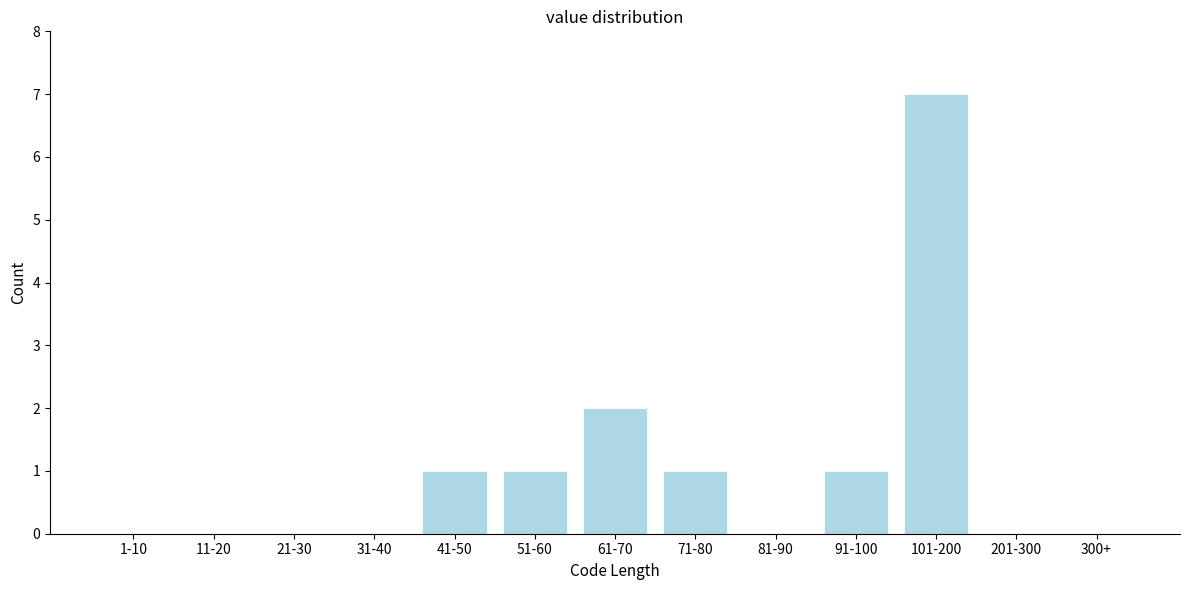

Reading right to left, extract all data points from this chart.

300+=0	201-300=0	101-200=7	91-100=1	81-90=0	71-80=1	61-70=2	51-60=1	41-50=1	31-40=0	21-30=0	11-20=0	1-10=0